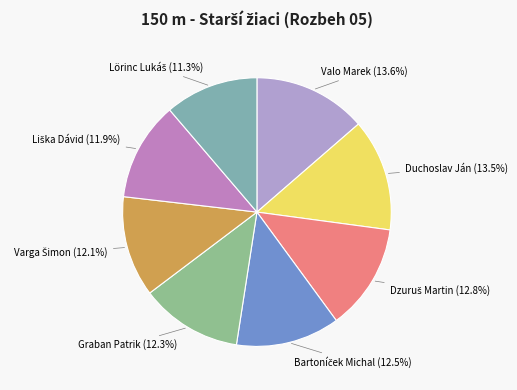

Count the number of slices in the pie.

8